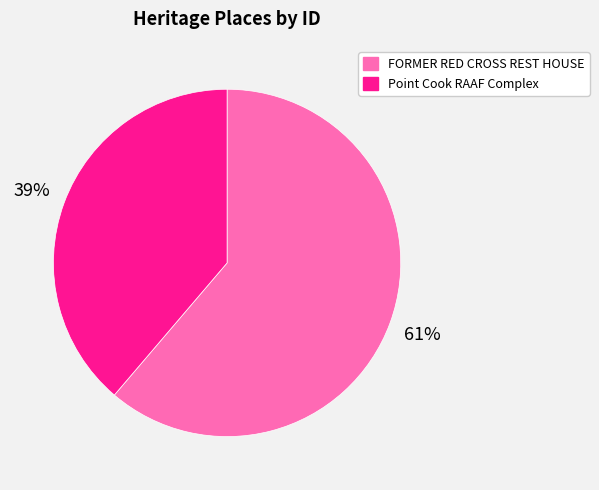

To the nearest percent, what portion does Point Cook RAAF Complex represent?

39%